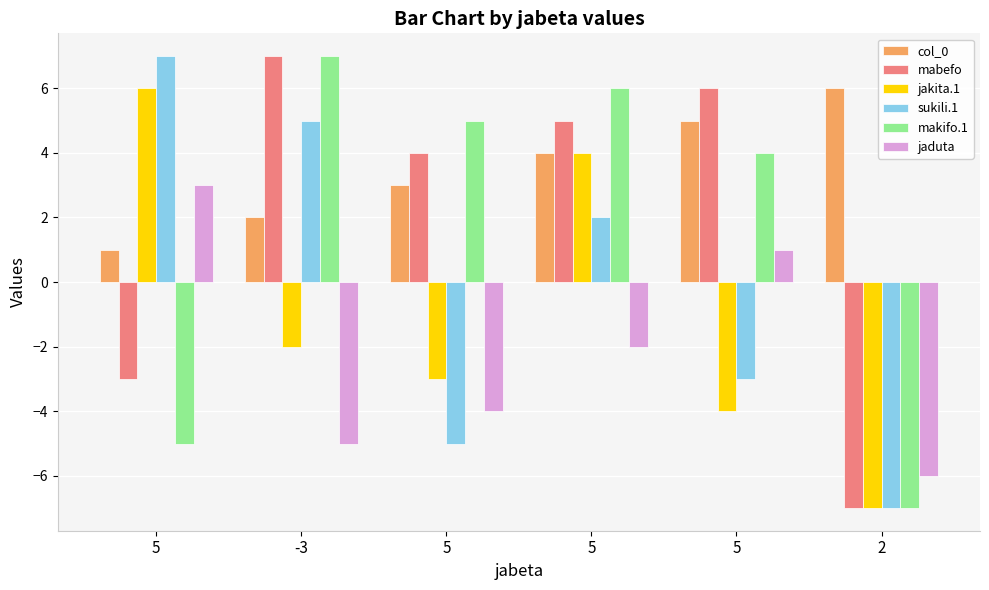

Which series has the widest spread of values?

mabefo